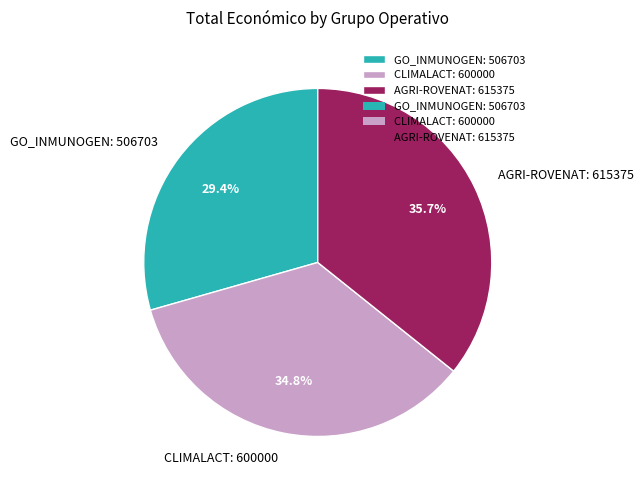

Does CLIMALACT: 600000 account for over 50% of the chart?

No